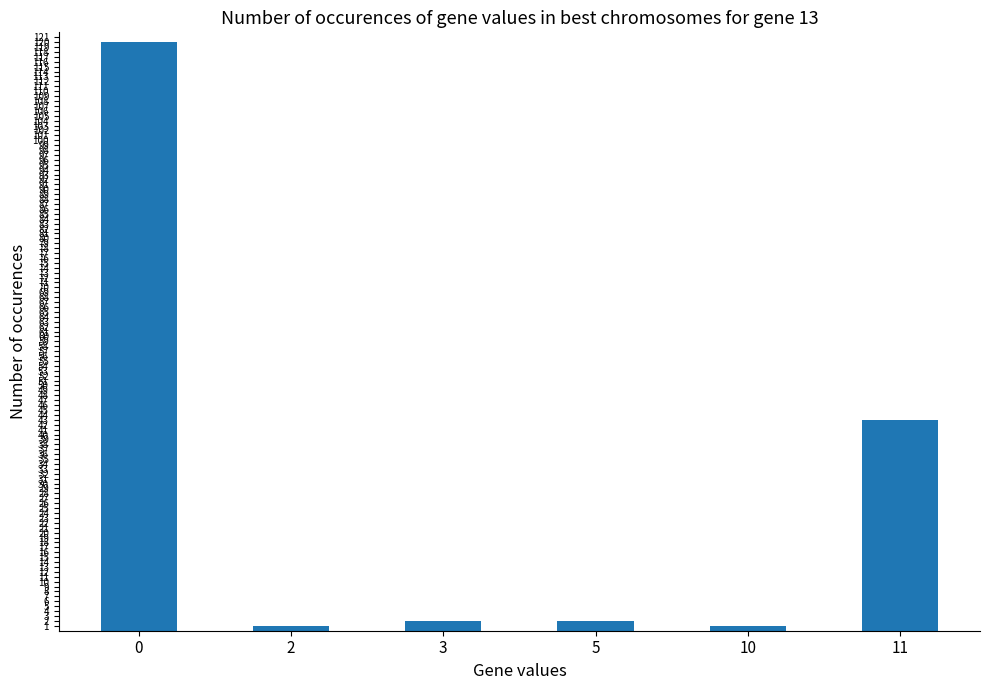

What is the greatest value displayed?

120